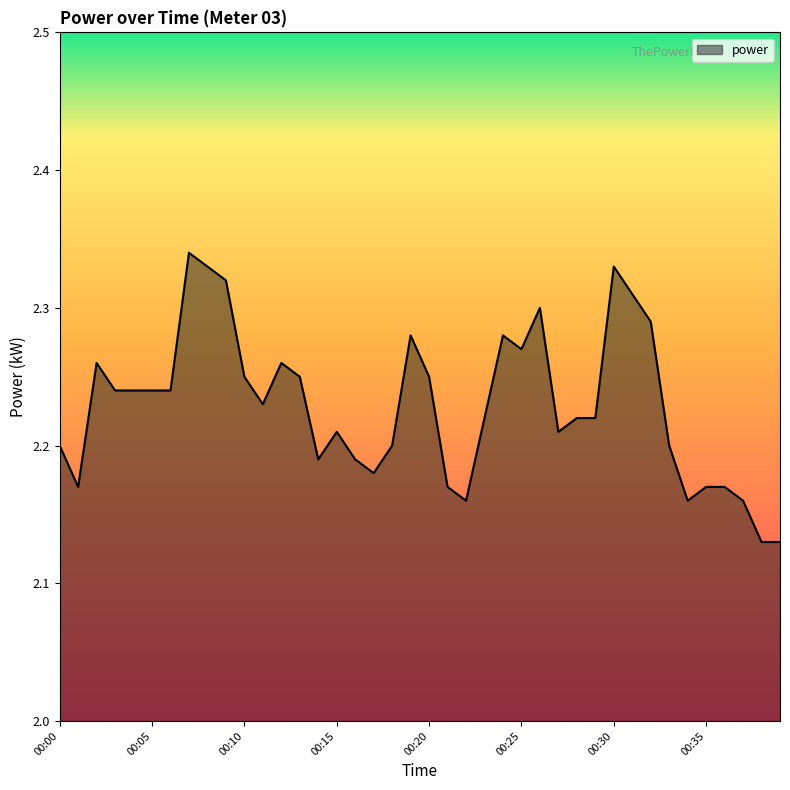

How many lines are shown in the chart?

1